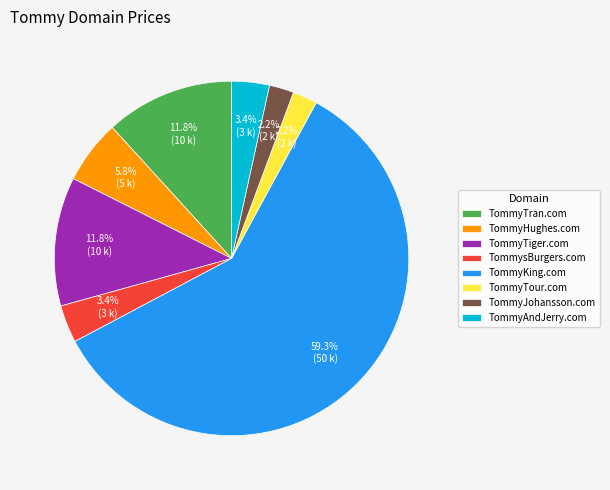

Approximately how many times larger is the value at TommyHughes.com compared to TommyTran.com?

0.5